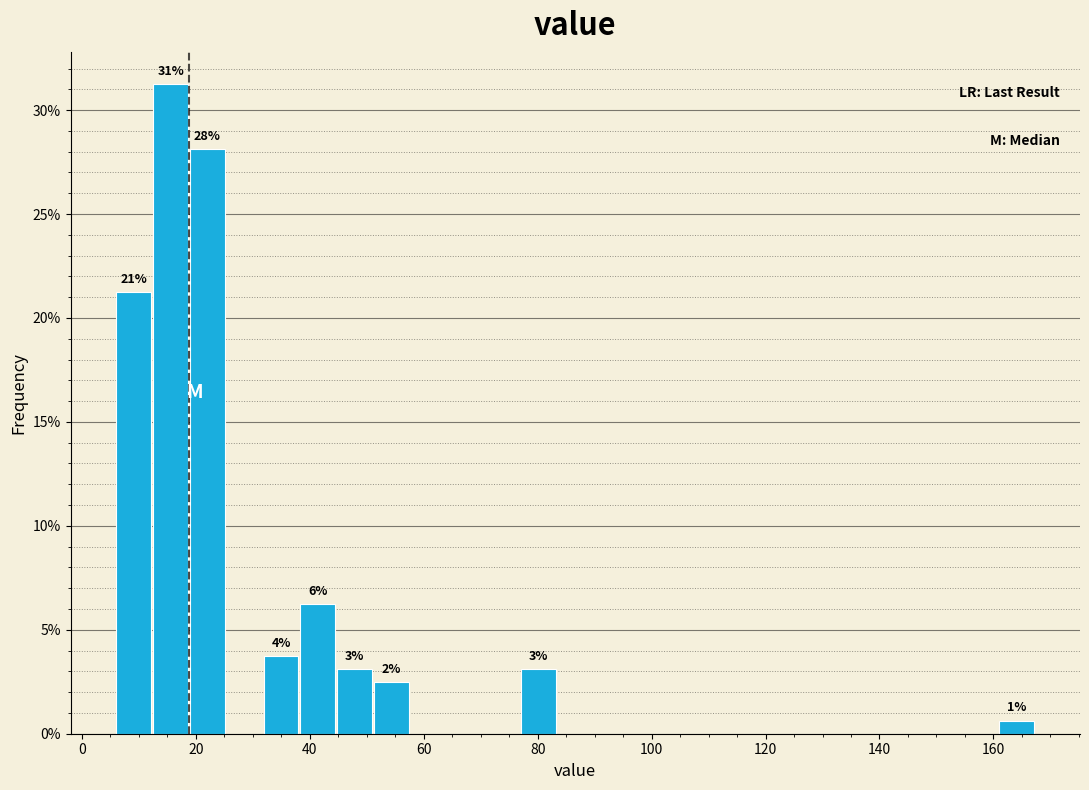

Around what value on the x-axis is the tallest bar? Give the approximate position of its centre, as read against the axis.

16